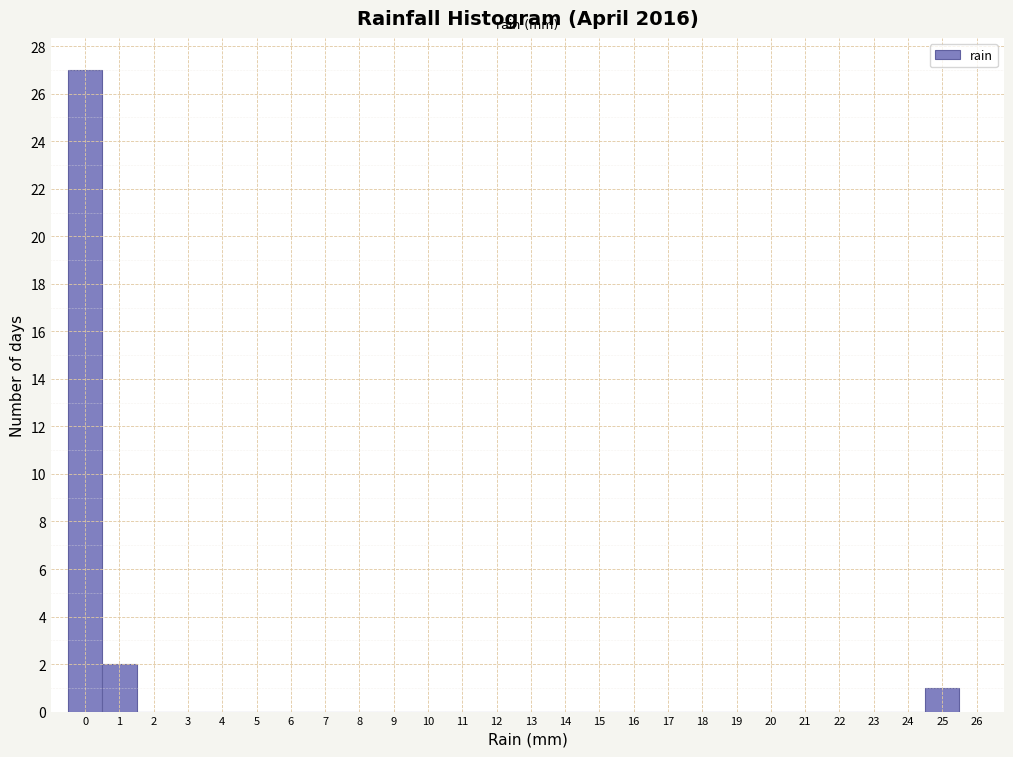

Reading right to left, what are all the values shown in this chart?

25=1	24=0	23=0	22=0	21=0	20=0	19=0	18=0	17=0	16=0	15=0	14=0	13=0	12=0	11=0	10=0	9=0	8=0	7=0	6=0	5=0	4=0	3=0	2=0	1=2	0=27